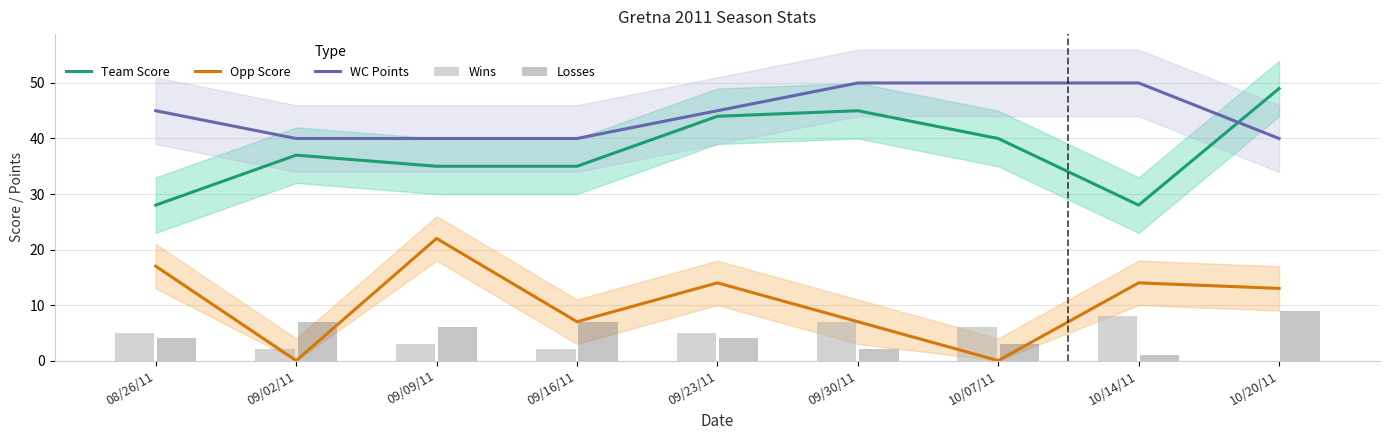

How many data points in Wins are less than 5?

4